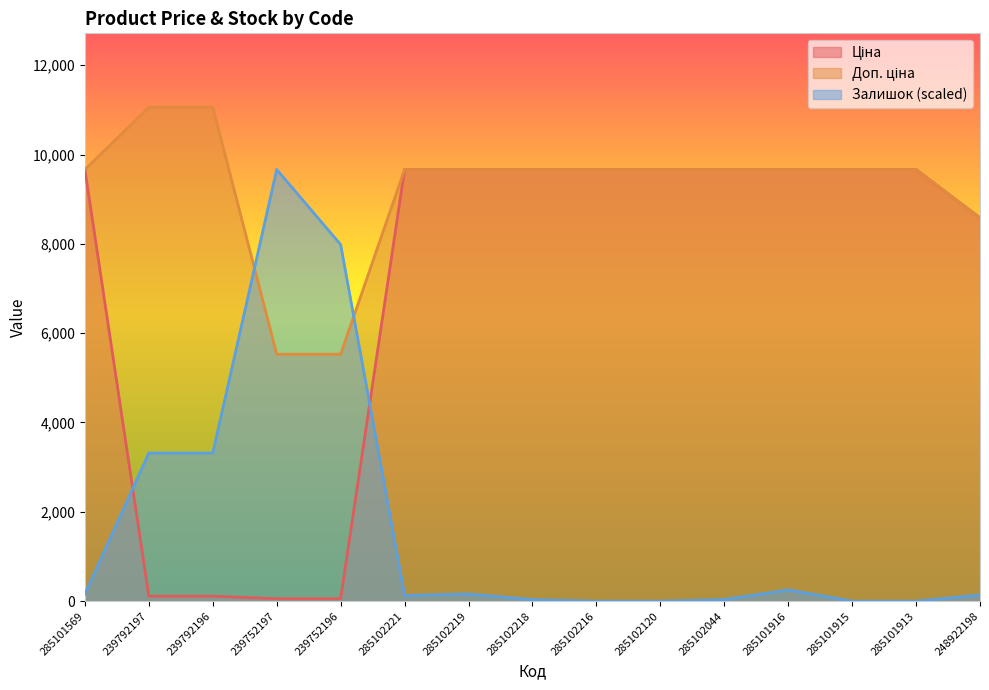

Rank the series by their average value, from highest to lowest.

Доп. ціна, Ціна, Залишок